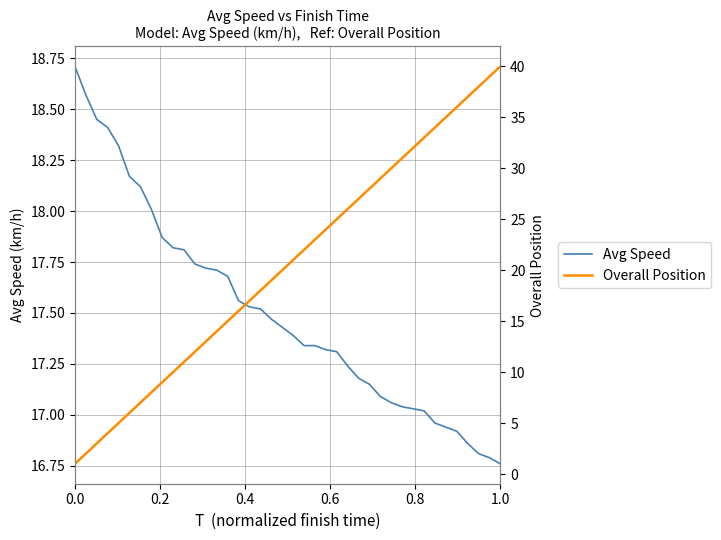

What is the smallest value displayed?

1.0